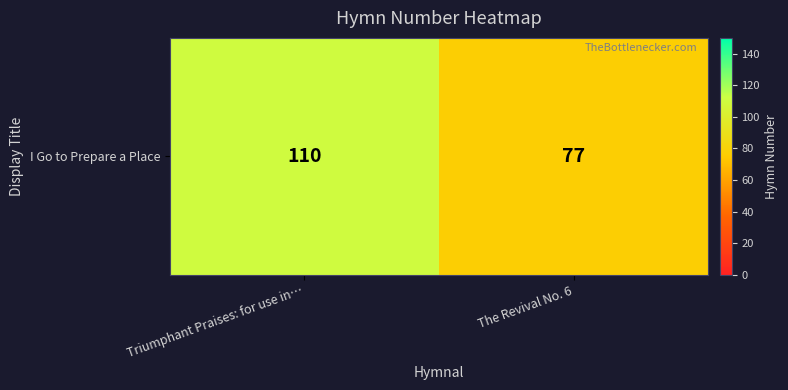

What is the difference between the maximum and minimum values?

33